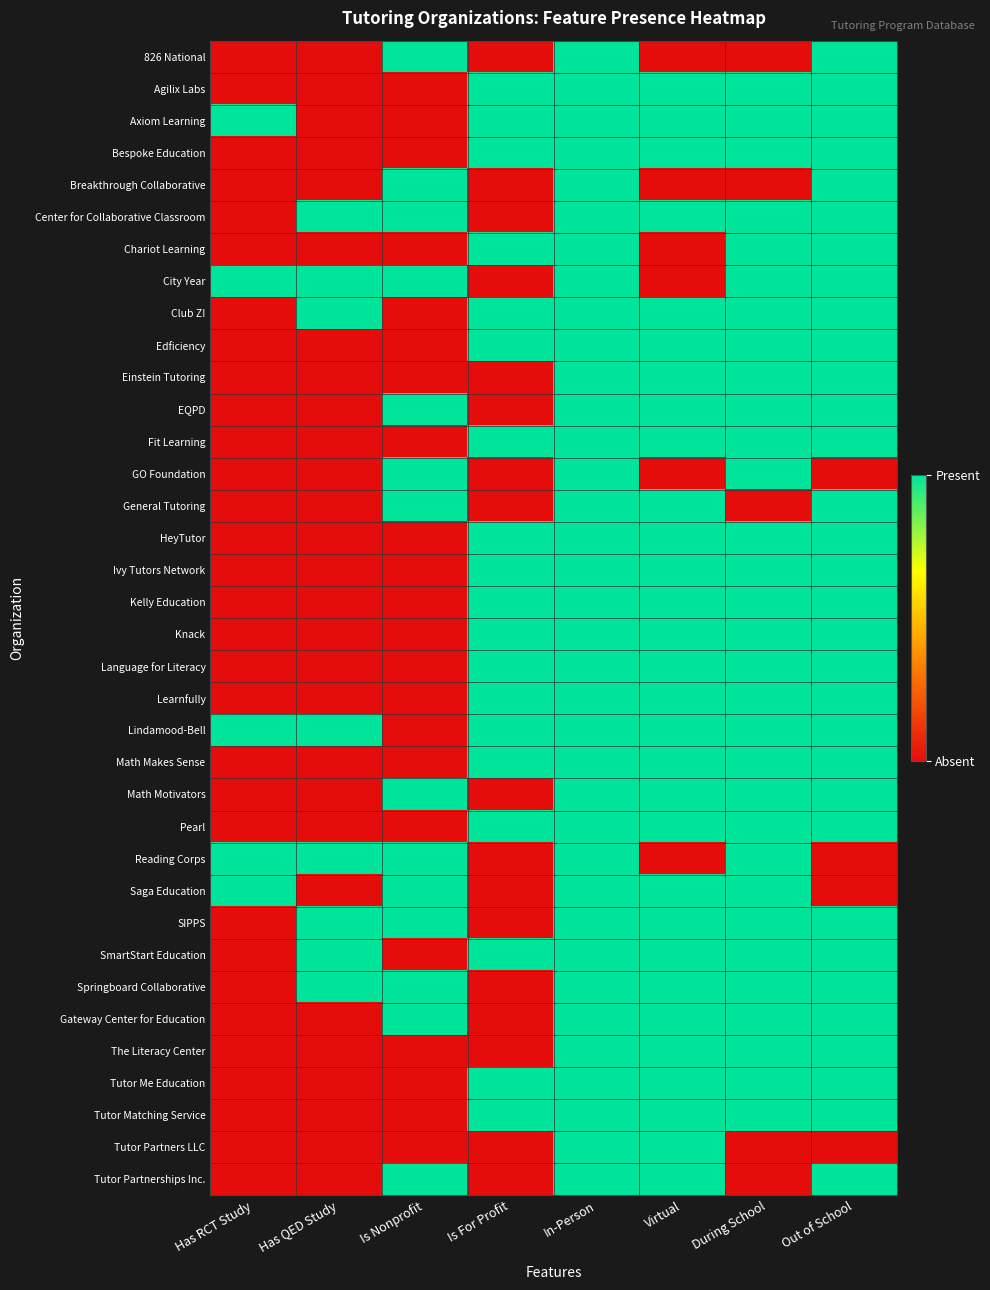

What is the total value across all series at Is Nonprofit?

14